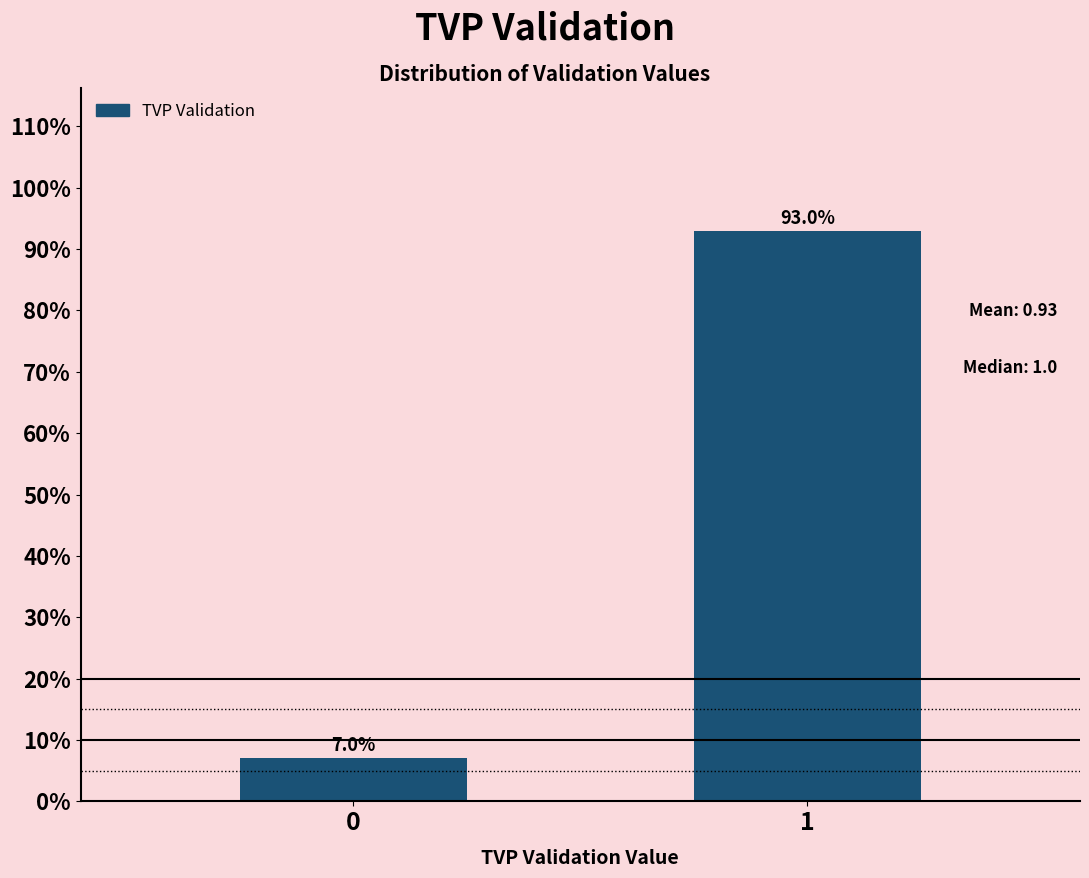

Reading left to right, transcribe all the data shown in this chart.

0=7.0	1=93.0